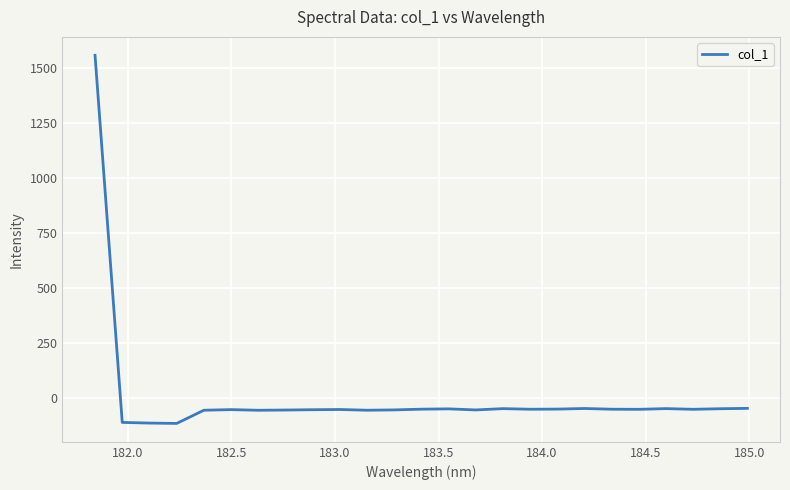

What is the difference between the maximum and minimum values?

1676.7